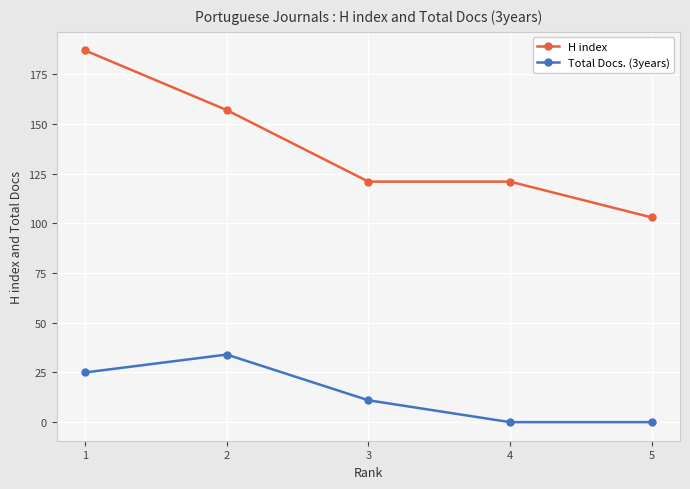

Where is H index nearest to the value 145?

2